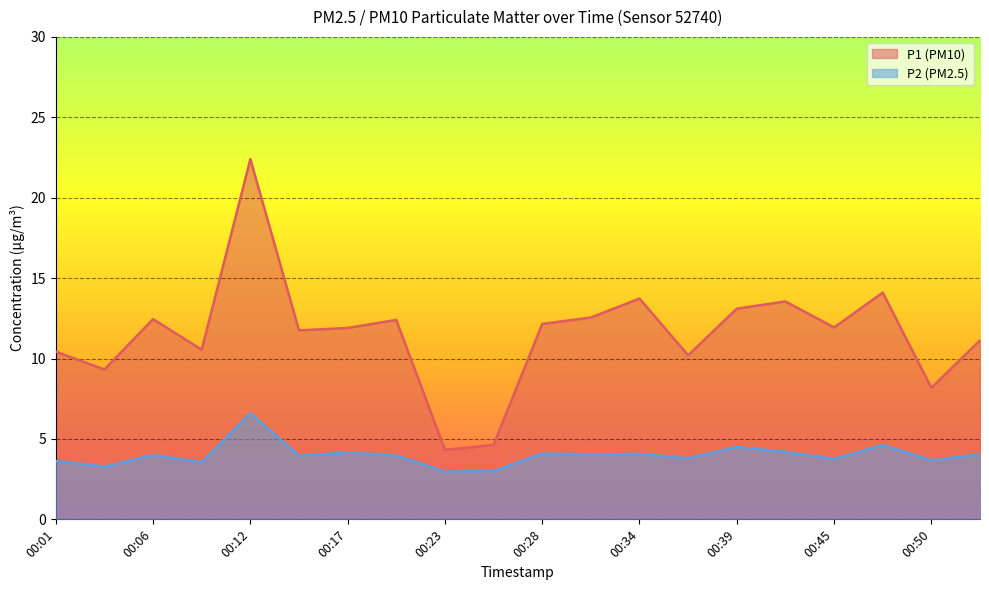

The P2 series shows 4.0 at 00:14. True or false?

True